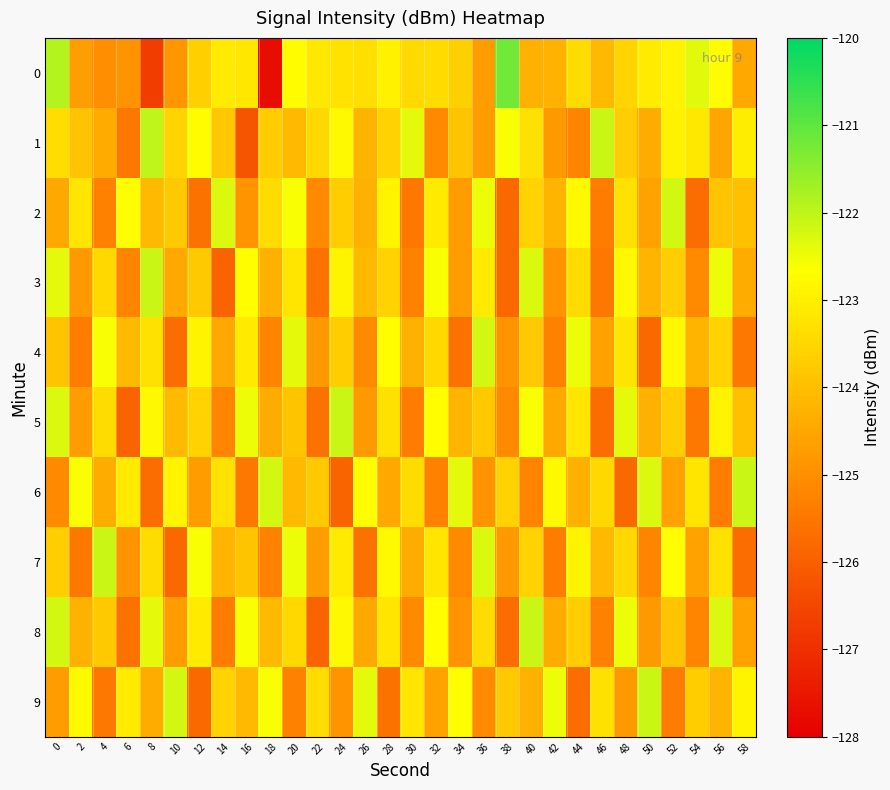

Reading left to right, transcribe all the data shown in this chart.

0: 0=-121.9	2=-124.7	4=-125.0	6=-124.9	8=-126.7	10=-124.8	12=-123.6	14=-123.1	16=-123.2	18=-127.7	20=-122.7	22=-123.1	24=-123.3	26=-123.3	28=-123.0	30=-123.5	32=-123.4	34=-123.7	36=-124.7	38=-121.2	40=-124.3	42=-124.3	44=-123.4	46=-124.1	48=-123.5	50=-123.1	52=-122.9	54=-122.3	56=-122.7	58=-124.5
1: 0=-123.4	2=-123.9	4=-124.4	6=-125.5	8=-122.0	10=-123.5	12=-122.7	14=-123.8	16=-126.2	18=-123.7	20=-124.1	22=-123.5	24=-122.8	26=-124.2	28=-123.6	30=-122.4	32=-125.1	34=-123.9	36=-124.7	38=-122.6	40=-123.3	42=-124.8	44=-125.2	46=-122.1	48=-123.7	50=-124.4	52=-123.0	54=-123.2	56=-124.5	58=-123.0
2: 0=-124.5	2=-123.2	4=-125.3	6=-122.7	8=-124.1	10=-123.8	12=-125.6	14=-122.3	16=-124.9	18=-123.4	20=-122.6	22=-125.1	24=-123.7	26=-124.3	28=-122.9	30=-125.5	32=-123.1	34=-124.7	36=-122.5	38=-125.8	40=-123.6	42=-124.2	44=-122.8	46=-125.4	48=-123.3	50=-124.6	52=-122.2	54=-125.7	56=-123.9	58=-124.0
3: 0=-122.4	2=-124.8	4=-123.5	6=-125.2	8=-122.1	10=-124.5	12=-123.8	14=-125.9	16=-122.7	18=-124.3	20=-123.2	22=-125.6	24=-122.9	26=-124.1	28=-123.6	30=-125.3	32=-122.6	34=-124.7	36=-123.1	38=-125.8	40=-122.3	42=-124.9	44=-123.4	46=-125.5	48=-122.8	50=-124.2	52=-123.7	54=-125.1	56=-122.5	58=-124.4
4: 0=-123.9	2=-125.4	4=-122.6	6=-124.1	8=-123.3	10=-125.7	12=-122.9	14=-124.5	16=-123.1	18=-125.2	20=-122.4	22=-124.8	24=-123.7	26=-125.1	28=-122.7	30=-124.3	32=-123.5	34=-125.6	36=-122.2	38=-124.9	40=-123.8	42=-125.3	44=-122.5	46=-124.6	48=-123.2	50=-125.8	52=-122.8	54=-124.2	56=-123.6	58=-125.5
5: 0=-122.3	2=-124.7	4=-123.4	6=-125.9	8=-122.8	10=-124.1	12=-123.6	14=-125.2	16=-122.5	18=-124.4	20=-123.9	22=-125.6	24=-122.1	26=-124.8	28=-123.3	30=-125.4	32=-122.7	34=-124.2	36=-123.8	38=-125.1	40=-122.6	42=-124.5	44=-123.2	46=-125.7	48=-122.4	50=-124.3	52=-123.7	54=-125.5	56=-122.9	58=-124.0
6: 0=-125.1	2=-122.6	4=-124.4	6=-123.1	8=-125.7	10=-122.9	12=-124.7	14=-123.3	16=-125.5	18=-122.2	20=-124.1	22=-123.8	24=-125.9	26=-122.7	28=-124.5	30=-123.4	32=-125.3	34=-122.4	36=-124.9	38=-123.6	40=-125.2	42=-122.8	44=-124.3	46=-123.5	48=-125.8	50=-122.3	52=-124.6	54=-123.2	56=-125.4	58=-122.1
7: 0=-123.7	2=-125.5	4=-122.1	6=-124.9	8=-123.4	10=-125.8	12=-122.6	14=-124.2	16=-123.9	18=-125.3	20=-122.5	22=-124.7	24=-123.1	26=-125.6	28=-122.8	30=-124.4	32=-123.2	34=-125.1	36=-122.3	38=-124.8	40=-123.6	42=-125.4	44=-122.9	46=-124.1	48=-123.5	50=-125.2	52=-122.7	54=-124.6	56=-123.3	58=-125.7
8: 0=-122.2	2=-124.3	4=-123.8	6=-125.6	8=-122.4	10=-124.7	12=-123.1	14=-125.4	16=-122.6	18=-124.1	20=-123.5	22=-125.9	24=-122.8	26=-124.5	28=-123.2	30=-125.1	32=-122.7	34=-124.9	36=-123.4	38=-125.7	40=-122.1	42=-124.4	44=-123.7	46=-125.3	48=-122.5	50=-124.8	52=-123.9	54=-125.2	56=-122.3	58=-124.6
9: 0=-124.7	2=-122.8	4=-125.5	6=-123.1	8=-124.4	10=-122.2	12=-125.8	14=-123.6	16=-124.1	18=-122.6	20=-125.3	22=-123.4	24=-124.9	26=-122.4	28=-125.6	30=-123.2	32=-124.6	34=-122.7	36=-125.1	38=-123.8	40=-124.3	42=-122.5	44=-125.7	46=-123.3	48=-124.8	50=-122.1	52=-125.4	54=-123.7	56=-124.2	58=-122.9